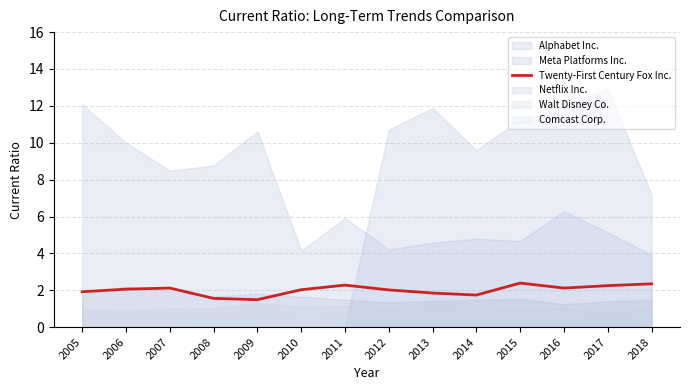

True or false: Twenty-First Century Fox Inc. has a value of 0.7 at 2011.

False